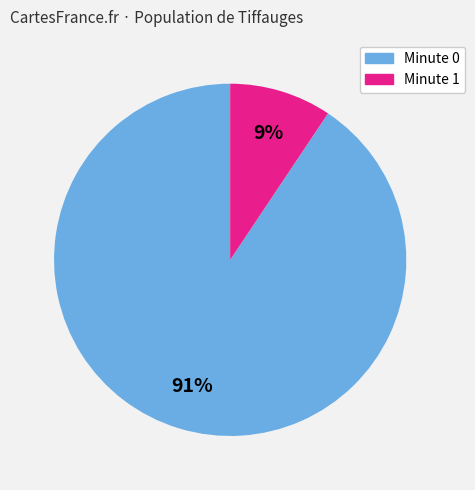

How many segments does this pie chart have?

2